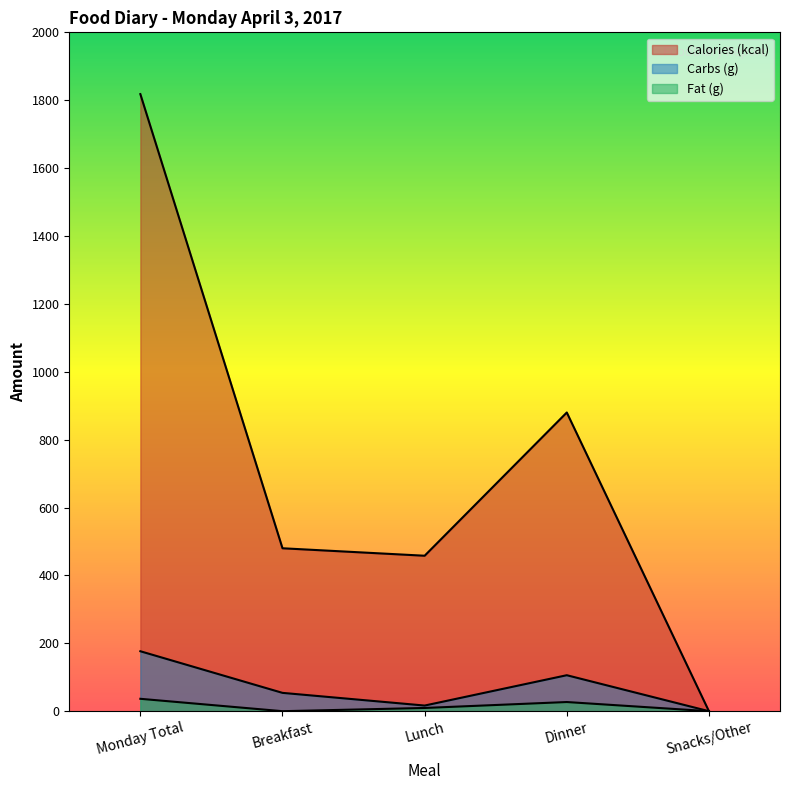

The value of Fat (g) at Breakfast is 17.9. True or false?

False